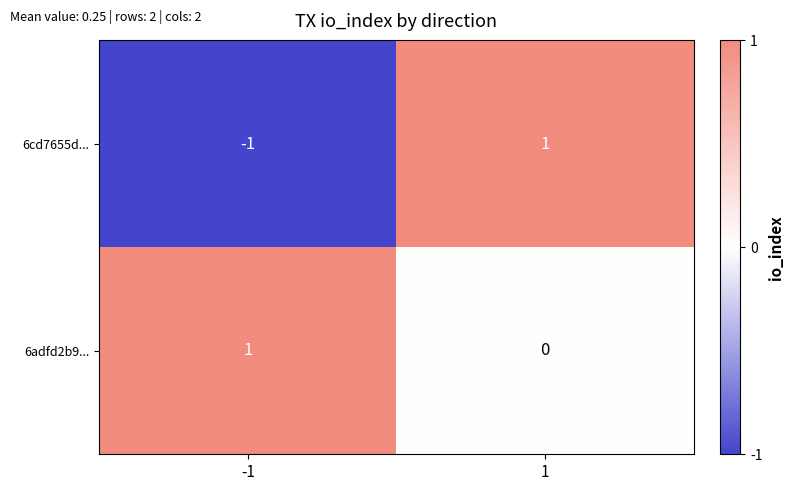

Reading right to left, list all the values displayed in this chart.

6cd7655d...: 1=1	-1=-1
6adfd2b9...: 1=0	-1=1